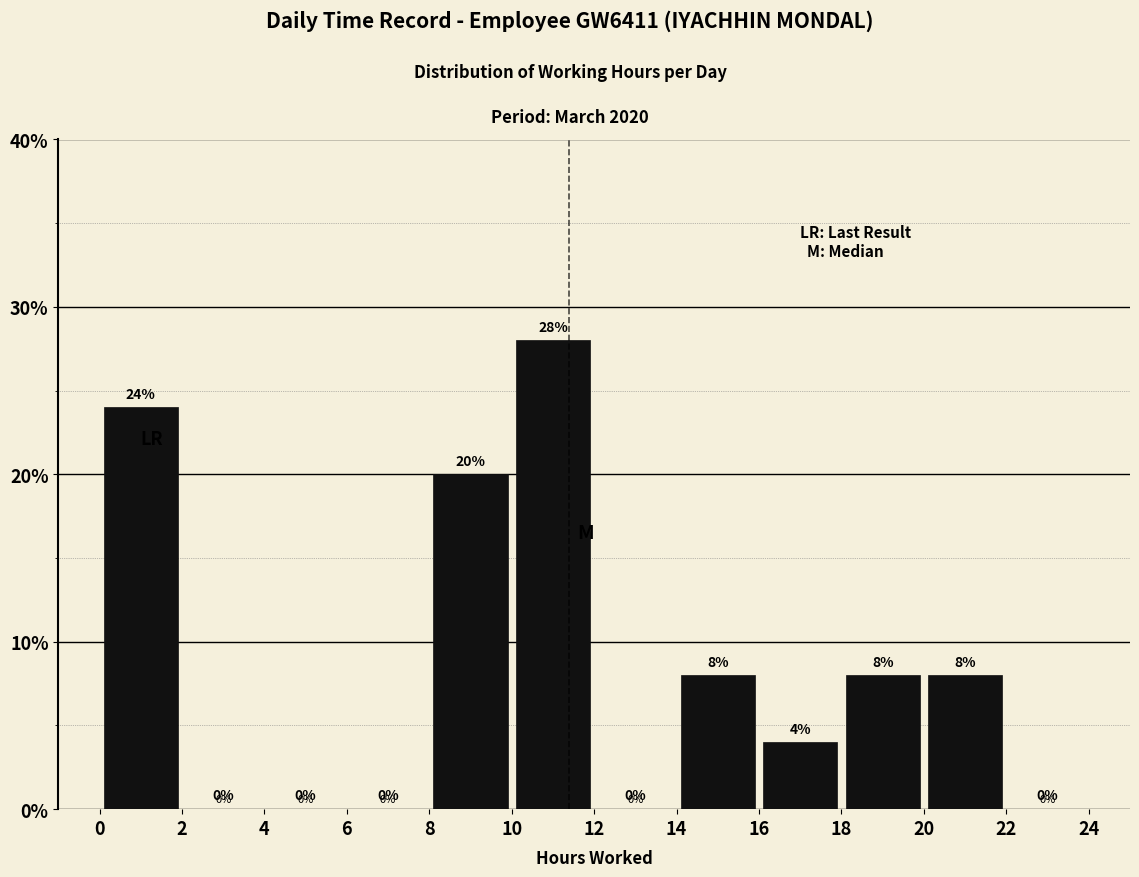

Reading left to right, transcribe this chart: for each bar, give the range it covers on the x-axis and its height.

0 to 2: 24
2 to 4: 0
4 to 6: 0
6 to 8: 0
8 to 10: 20
10 to 12: 28
12 to 14: 0
14 to 16: 8
16 to 18: 4
18 to 20: 8
20 to 22: 8
22 to 24: 0